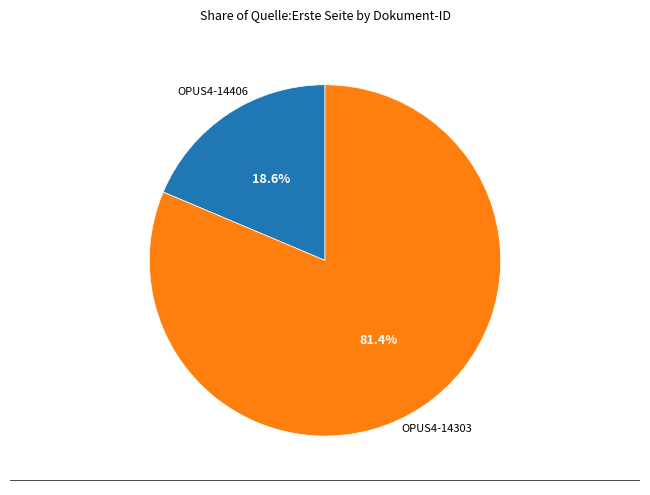

Is there any slice that represents more than half of the pie?

Yes